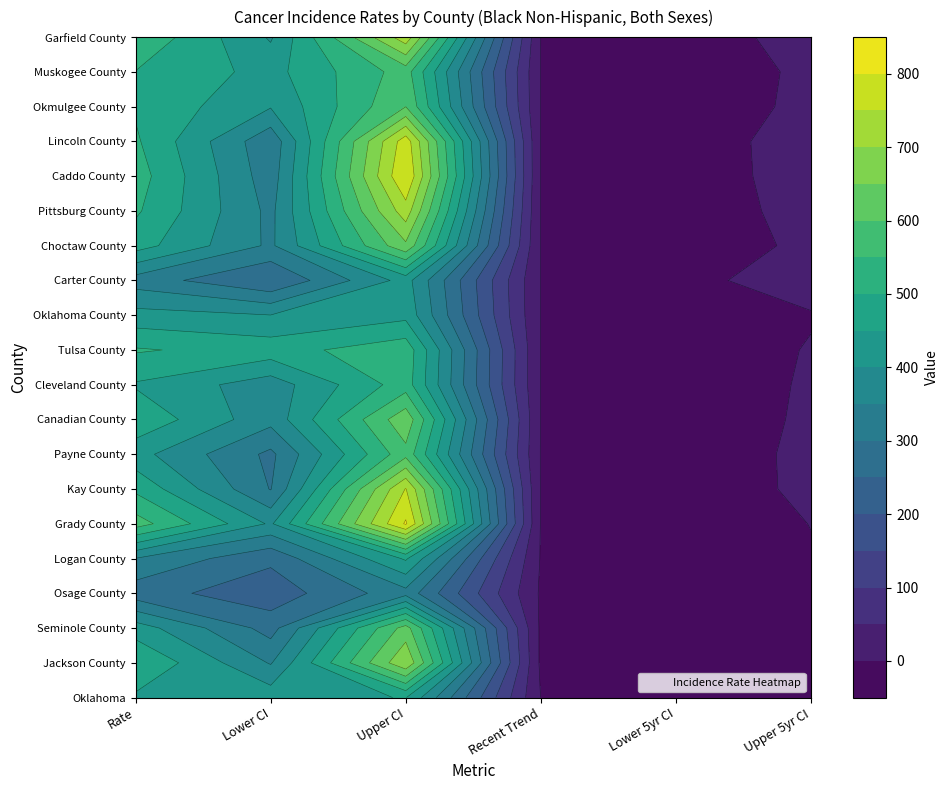

Which series has the largest range (max minus min)?

Grady County(6)